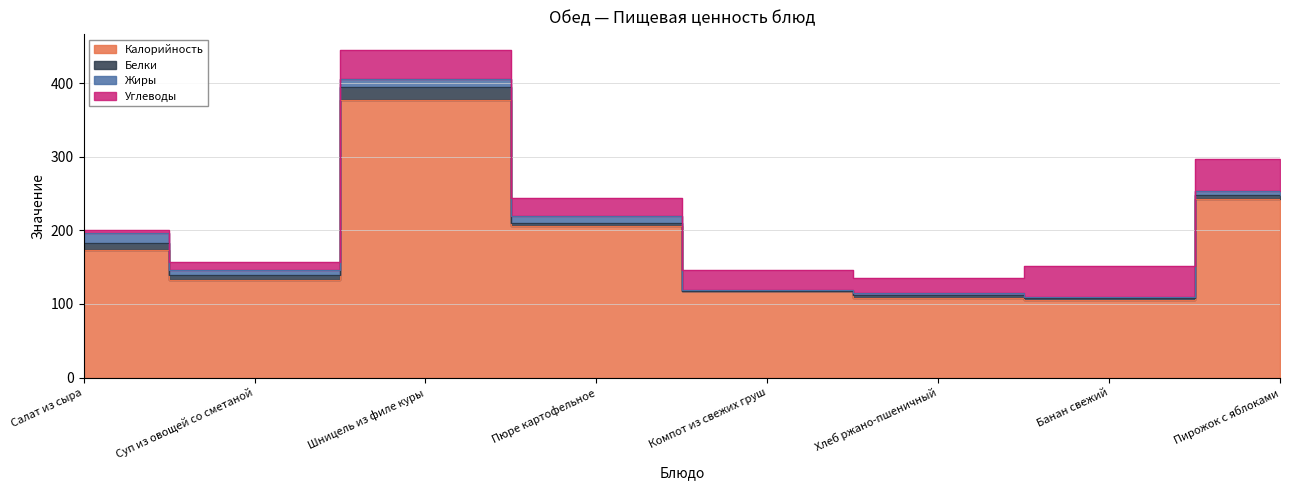

Which label corresponds to the smallest value in the chart?

Компот из свежих груш